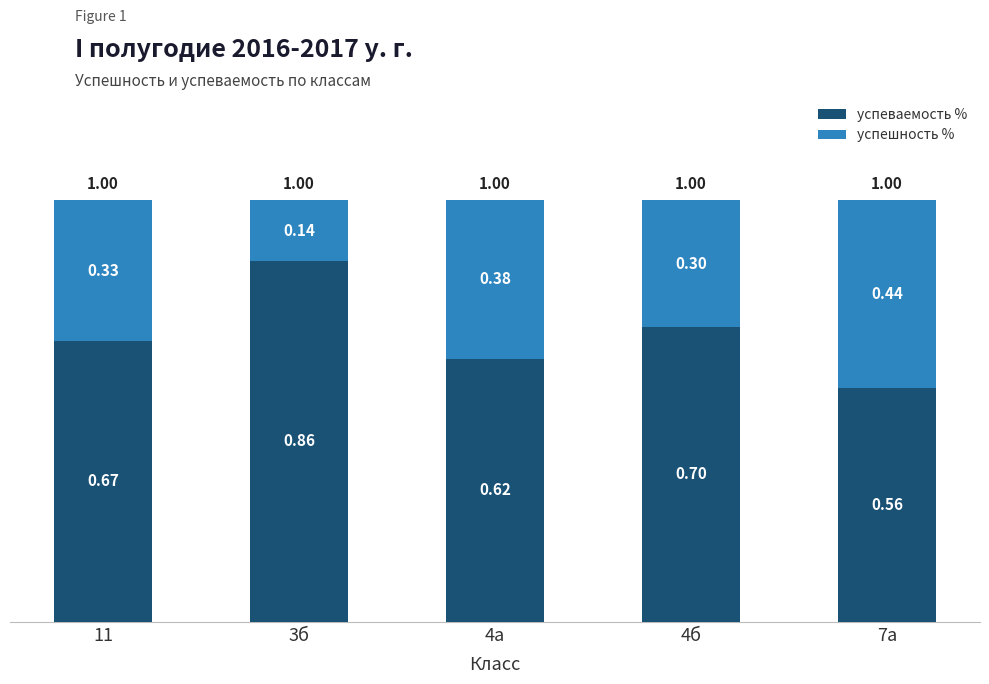

What is the sum of all успеваемость % values?

3.4